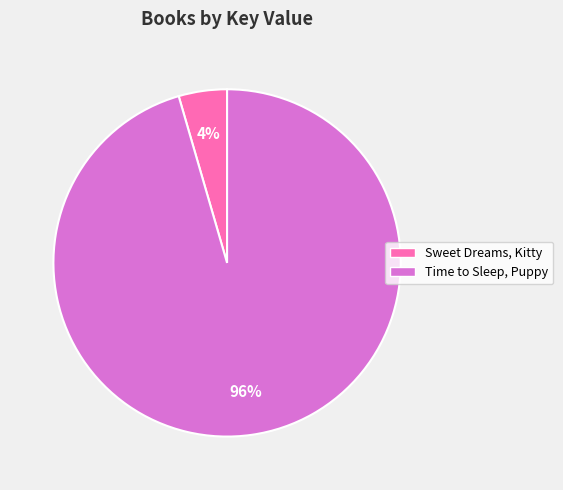

Rank the categories by value from highest to lowest.

Time to Sleep, Puppy, Sweet Dreams, Kitty